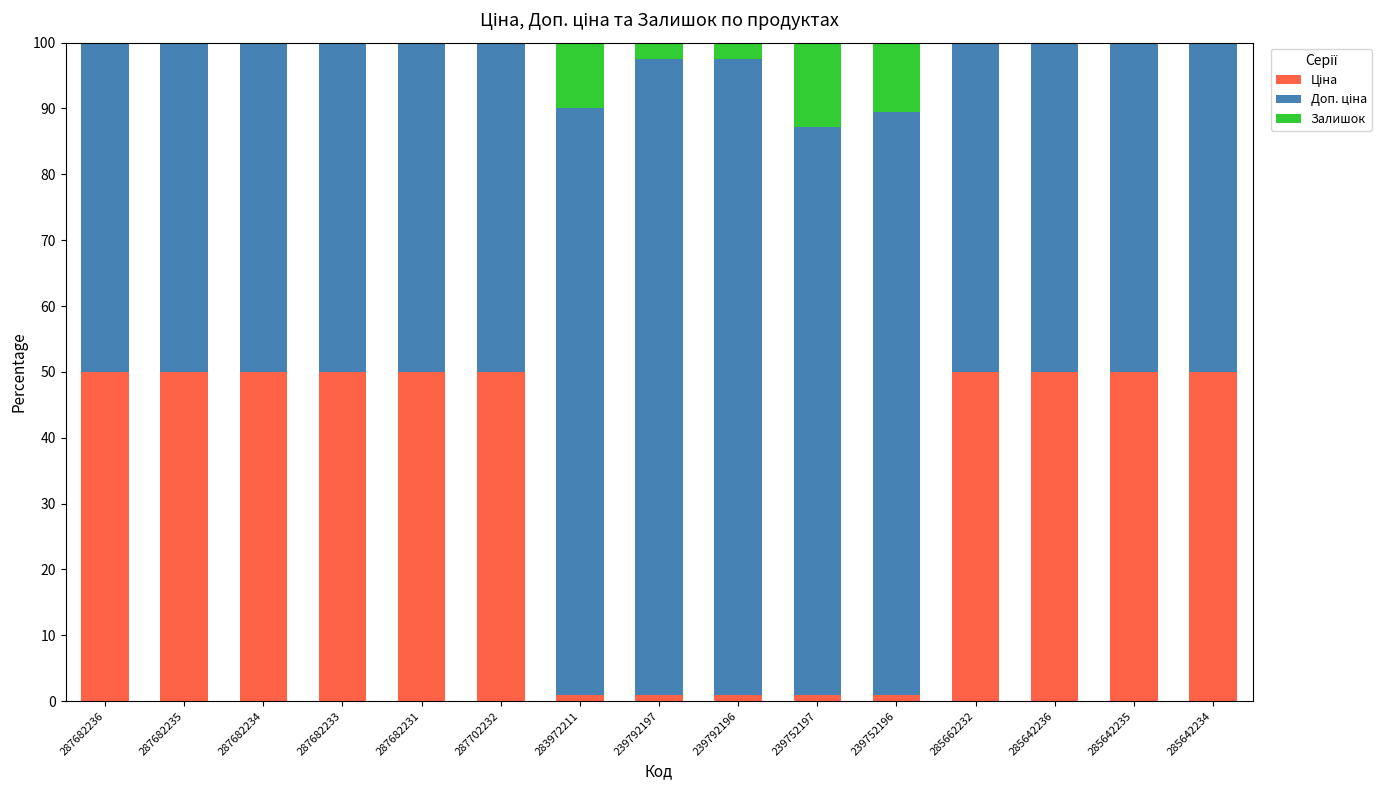

What is the total value across all series at 287682231?

100.0